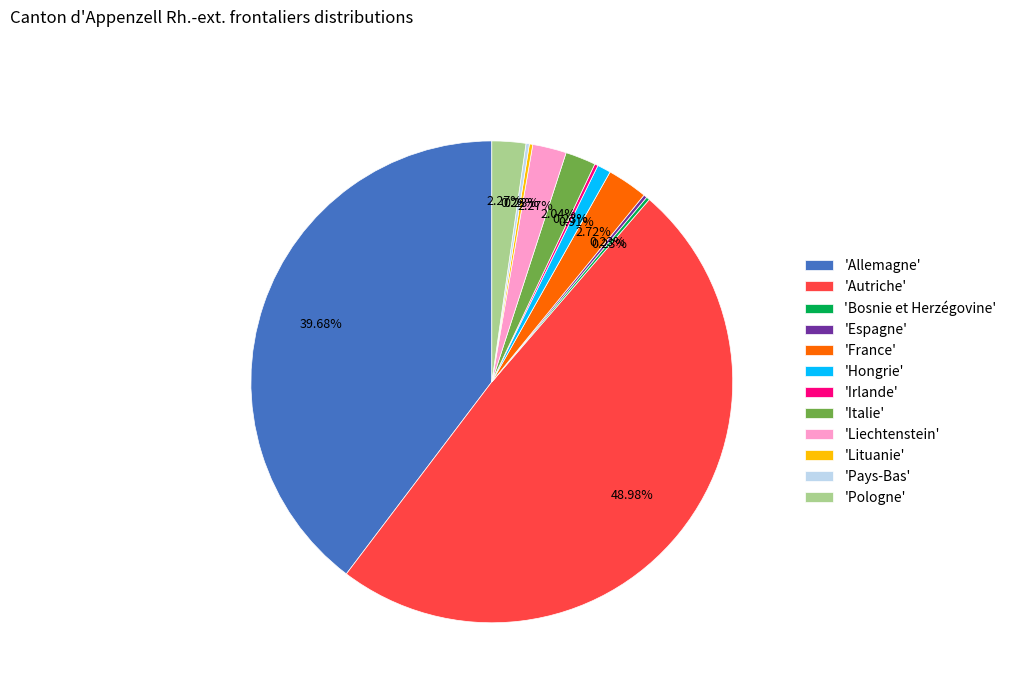

What is the largest slice in the pie chart?

'Autriche'